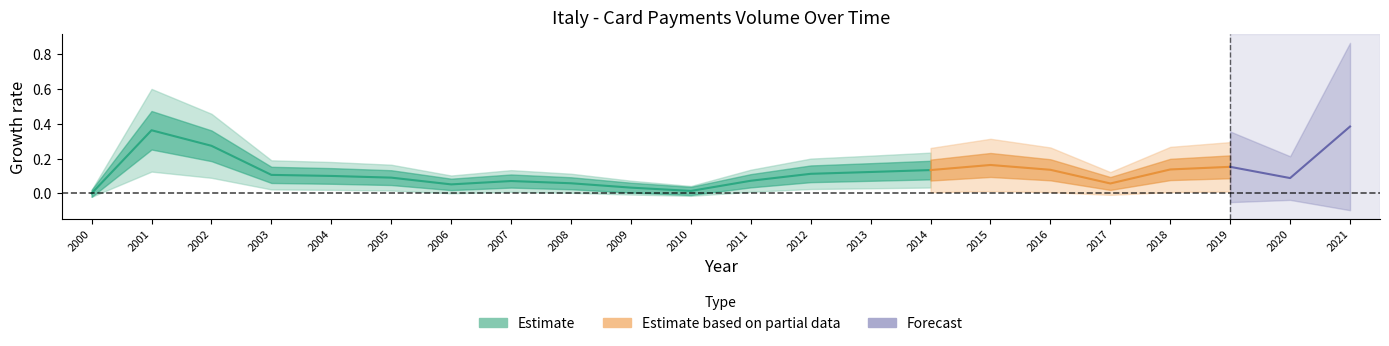

How many points are higher than both their immediate neighbors (excluding endpoints)?

2